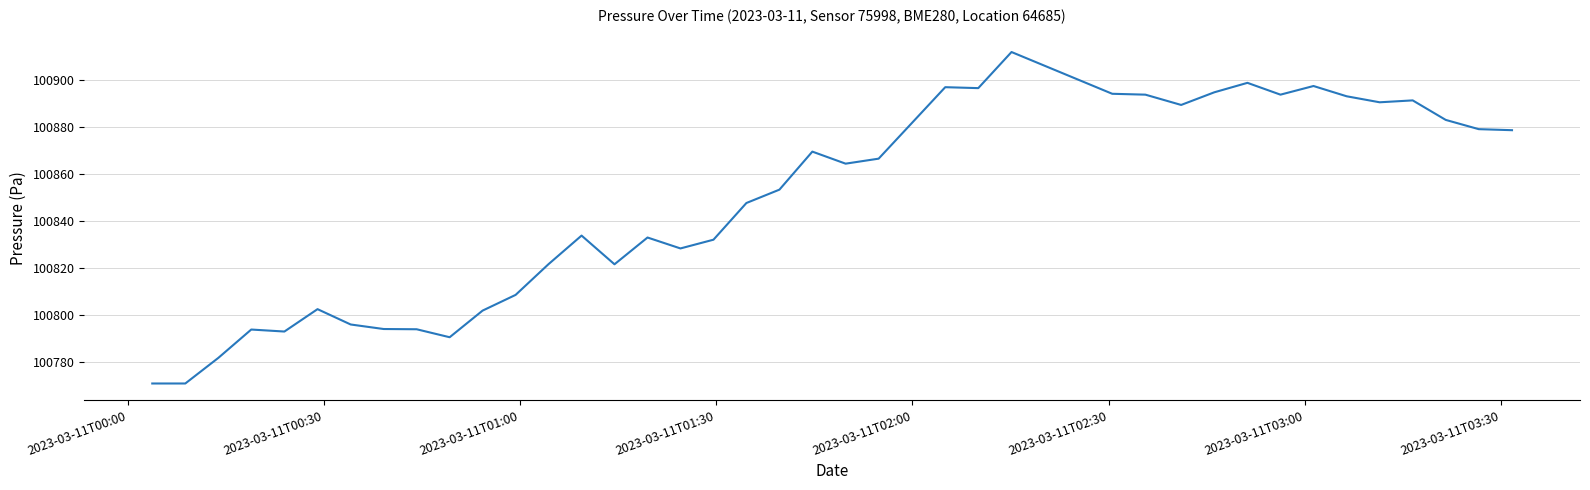

What is the maximum value shown in the chart?

100912.1